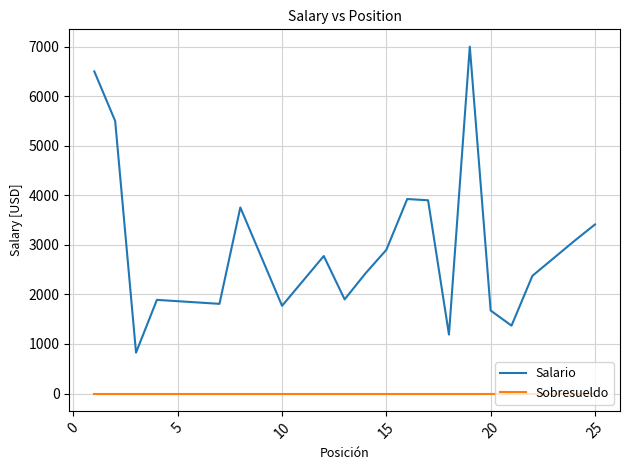

Is this an area chart (filled region under the line)?

No